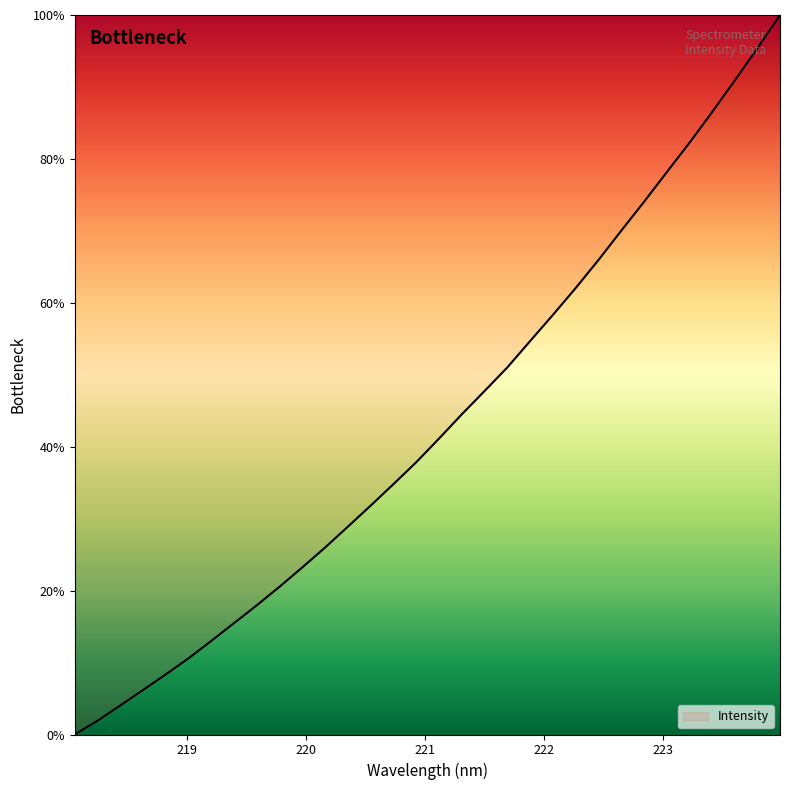

How many values are above zero?

31